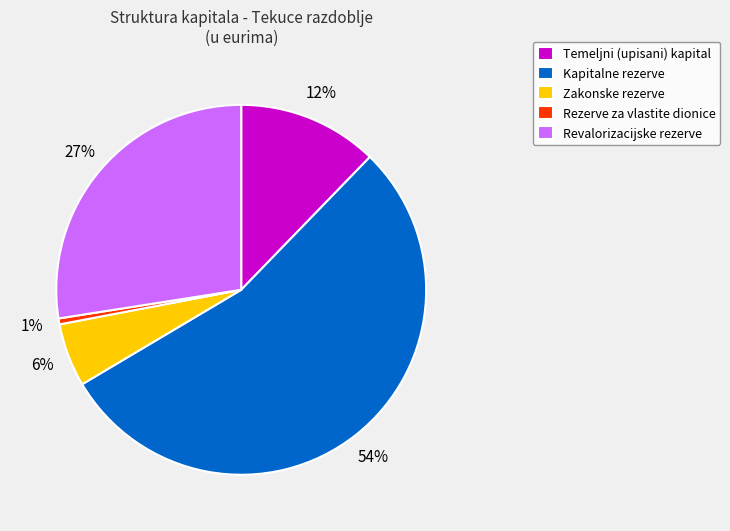

Is it true that Kapitalne rezerve is 54% of the pie?

True